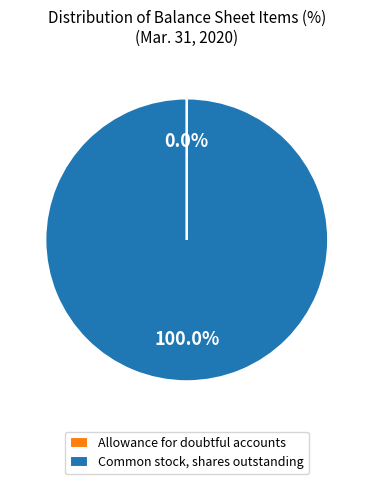

Which slice represents more than half of the pie?

Common stock, shares outstanding